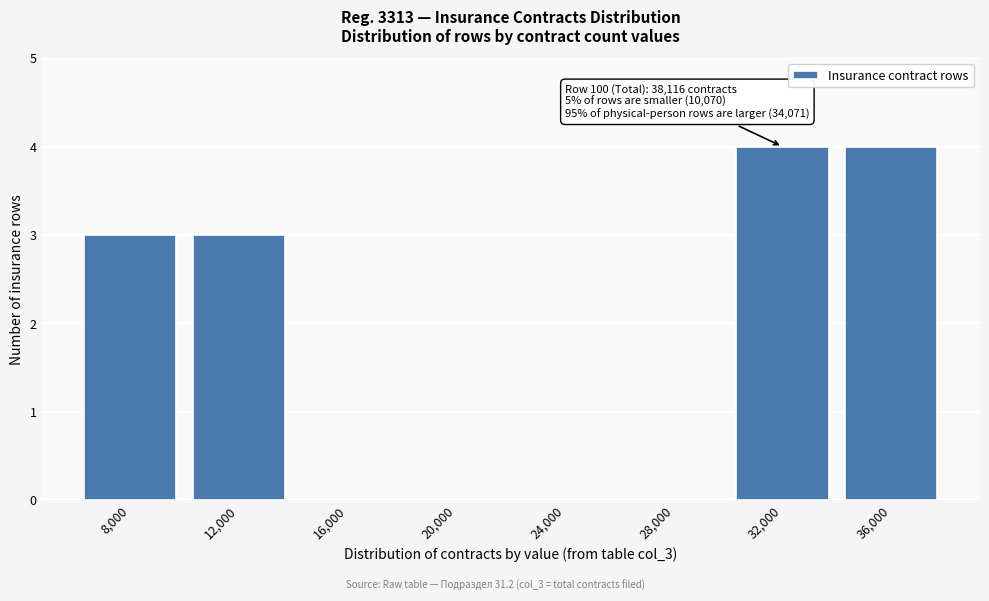

Reading left to right, extract all data points from this chart.

8,000=3	12,000=3	16,000=0	20,000=0	24,000=0	28,000=0	32,000=4	36,000=4